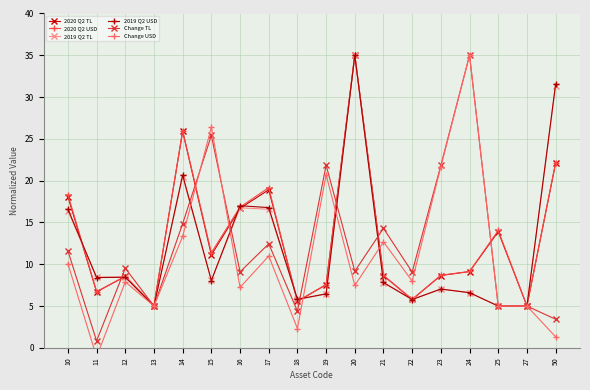

Reading left to right, extract all data points from this chart.

2020 Q2 TL: 18.1	6.7	8.6	5.1	25.9	11.1	16.7	18.9	5.6	7.6	35.0	8.6	5.8	8.7	9.1	13.9	5.0	22.1
2020 Q2 USD: 18.3	6.7	8.5	5.1	26.0	11.4	16.8	19.2	5.6	7.6	35.0	8.7	5.8	8.7	9.1	14.0	5.0	22.2
2019 Q2 TL: 16.4	8.5	8.5	5.0	20.5	8.1	16.8	16.6	5.8	6.4	35.0	7.8	5.8	7.1	6.6	5.0	5.0	31.4
2019 Q2 USD: 16.6	8.4	8.4	5.0	20.7	8.1	17.0	16.8	5.8	6.5	35.0	7.8	5.8	7.0	6.6	5.0	5.0	31.6
Change TL: 11.6	0.8	9.5	5.0	14.9	25.4	9.1	12.5	4.4	21.8	9.2	14.3	9.1	21.8	35.0	5.0	5.0	3.4
Change USD: 10.1	-1.1	7.9	5.0	13.3	26.4	7.2	11.0	2.3	20.7	7.5	12.7	8.0	21.7	35.0	5.0	5.0	1.3